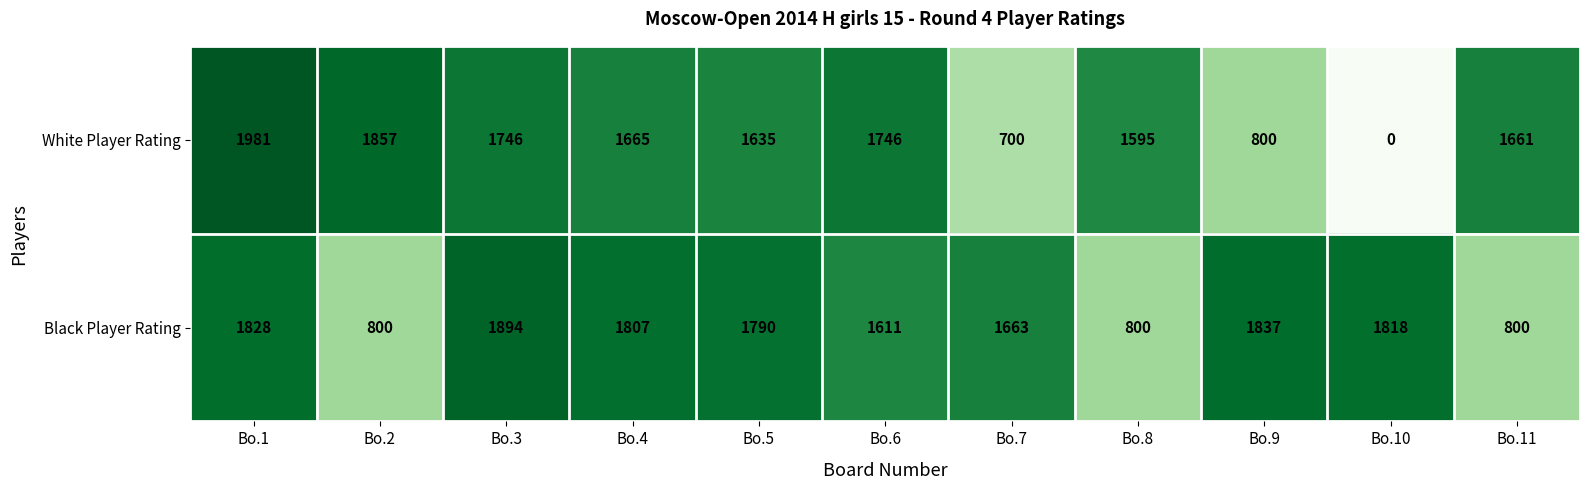

At which label does White Player Rating reach its peak?

Bo.1